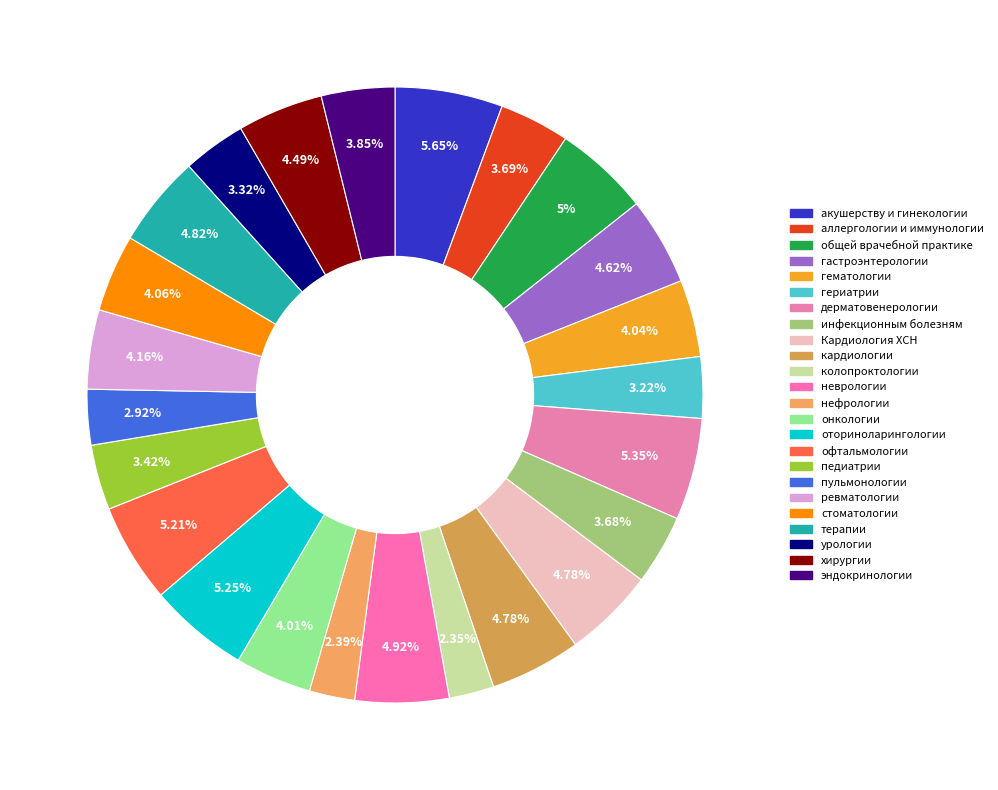

How many segments does this pie chart have?

24